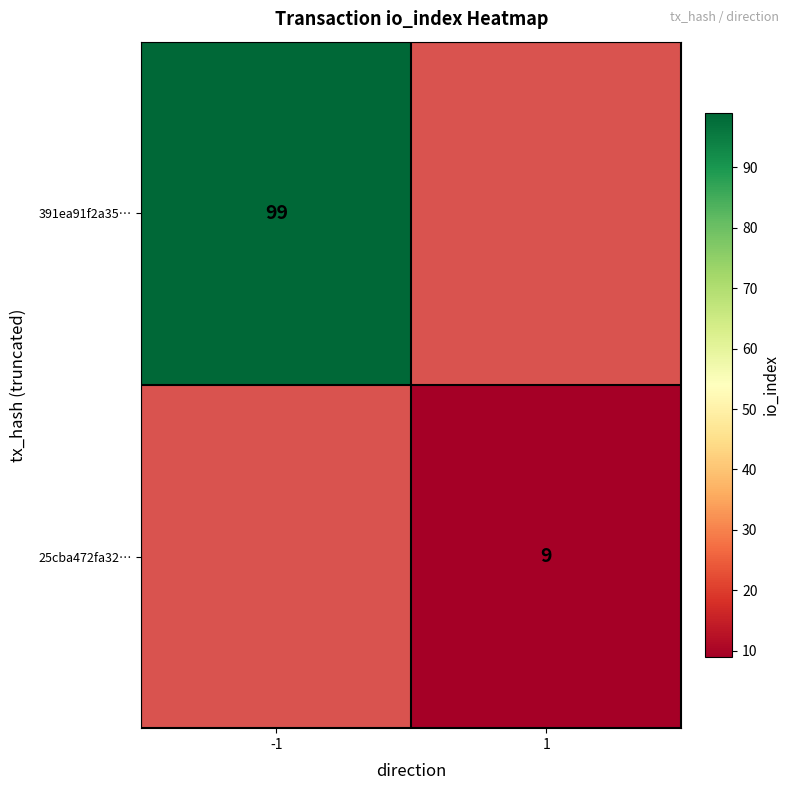

The 25cba472fa32… series shows 12 at 1. True or false?

False